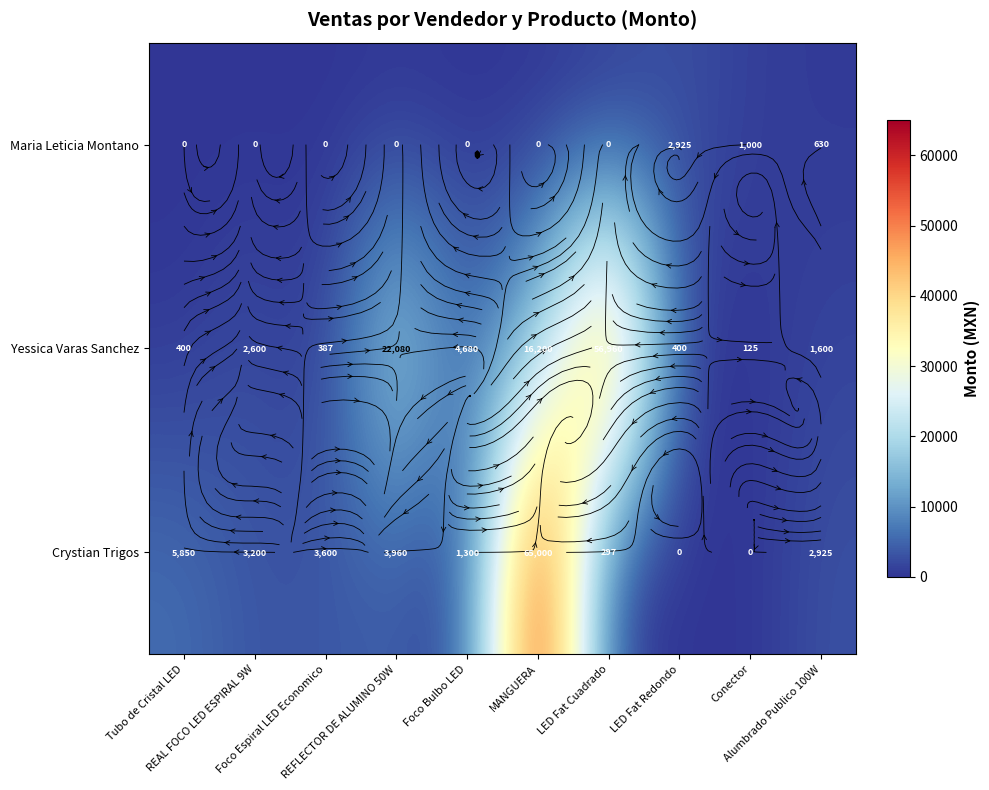

Which series changed the most between REFLECTOR DE ALUMINO 50W and LED Fat Cuadrado?

Yessica Varas Sanchez